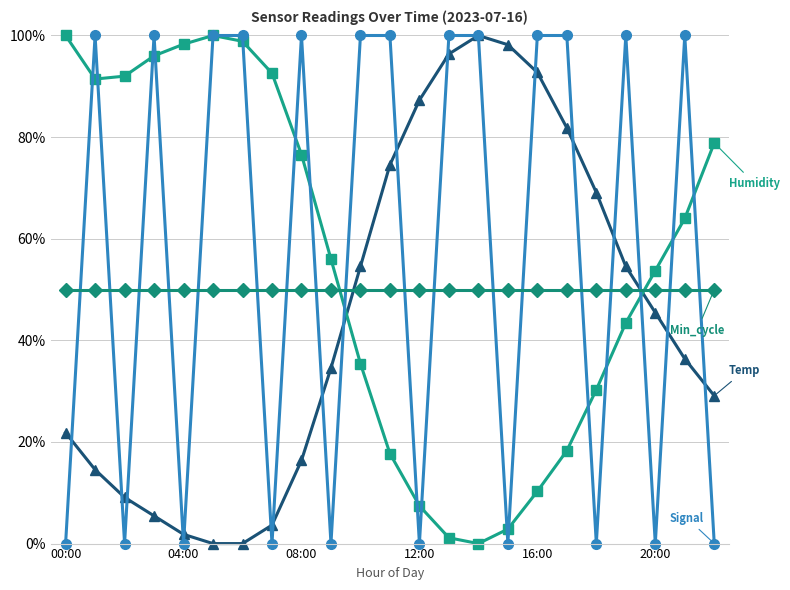

What is the maximum value shown in the chart?

100.0